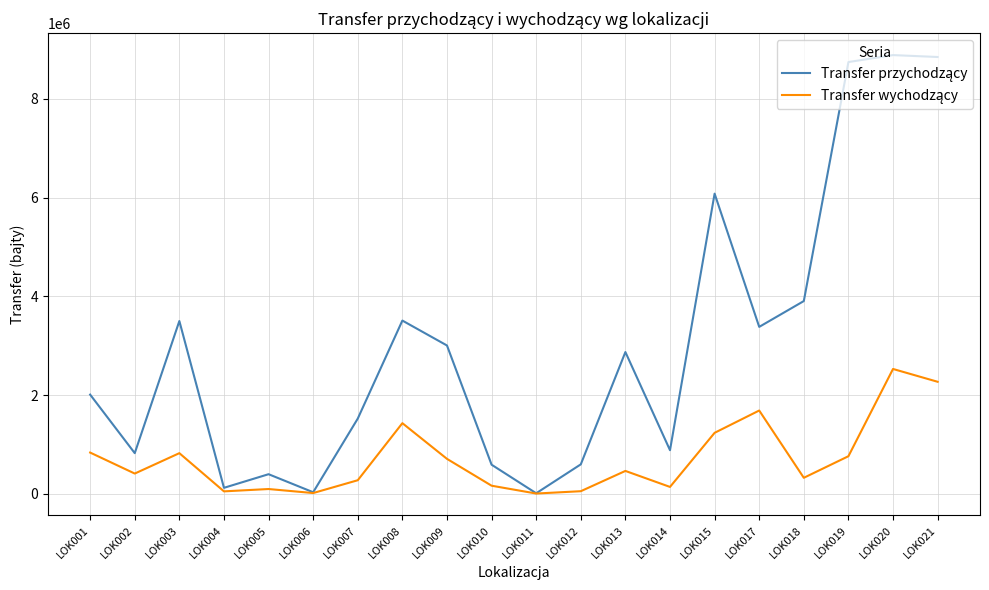

What is the maximum value shown in the chart?

8887272